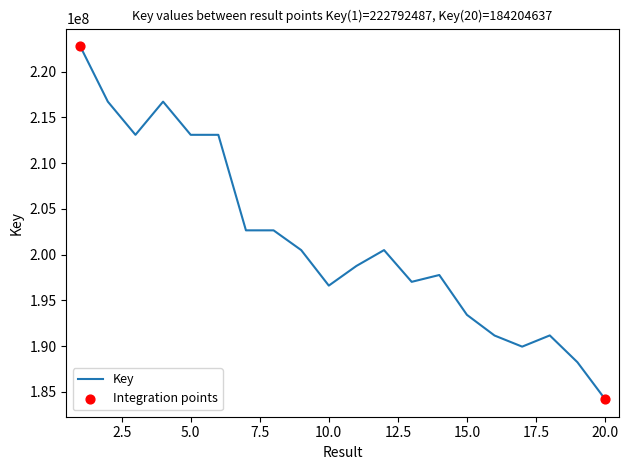

What is the difference between the maximum and minimum values?

38587850